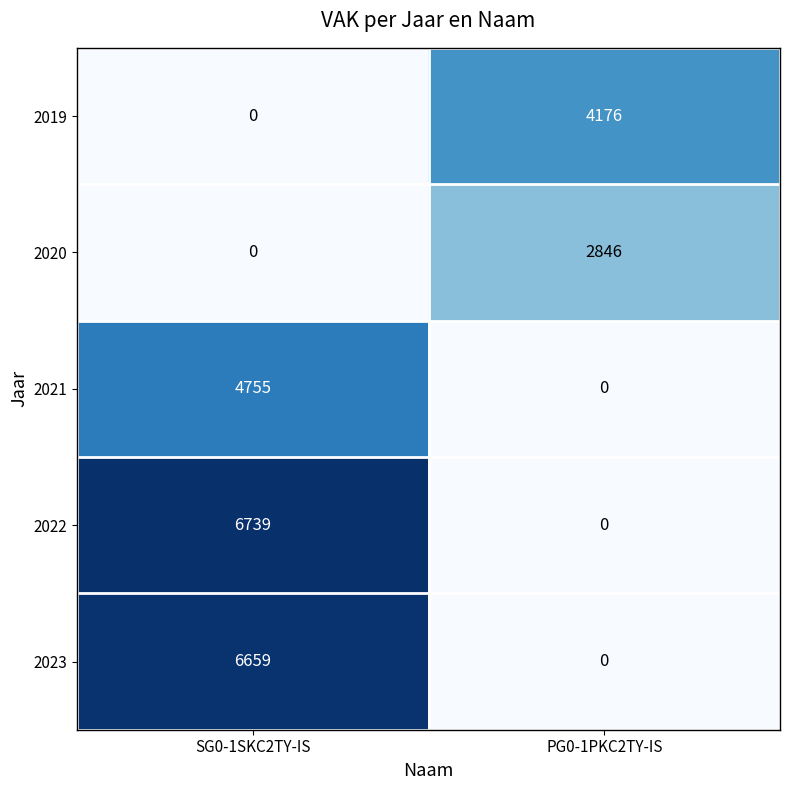

Between SG0-1SKC2TY-IS and PG0-1PKC2TY-IS, which series saw the biggest shift?

2022